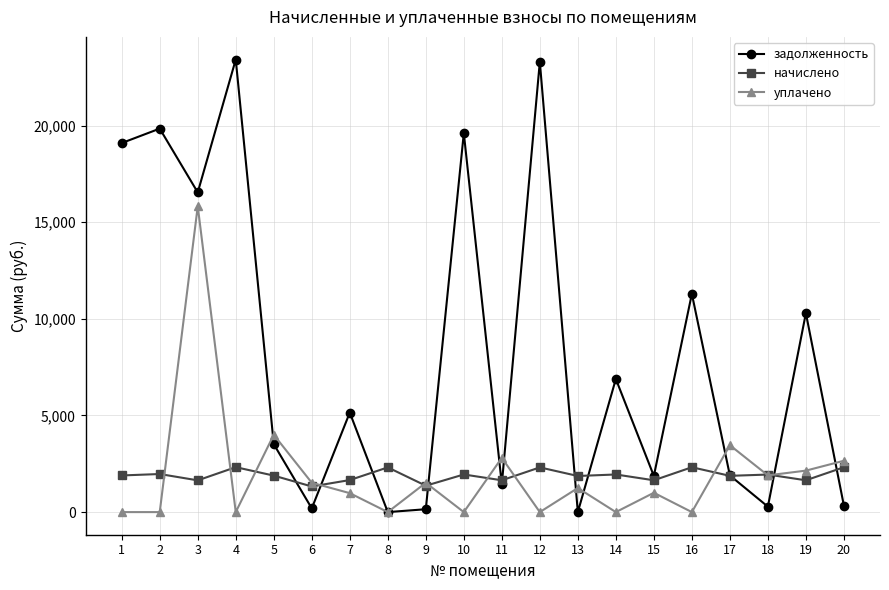

The value of уплачено at 4 is 0.0. True or false?

True